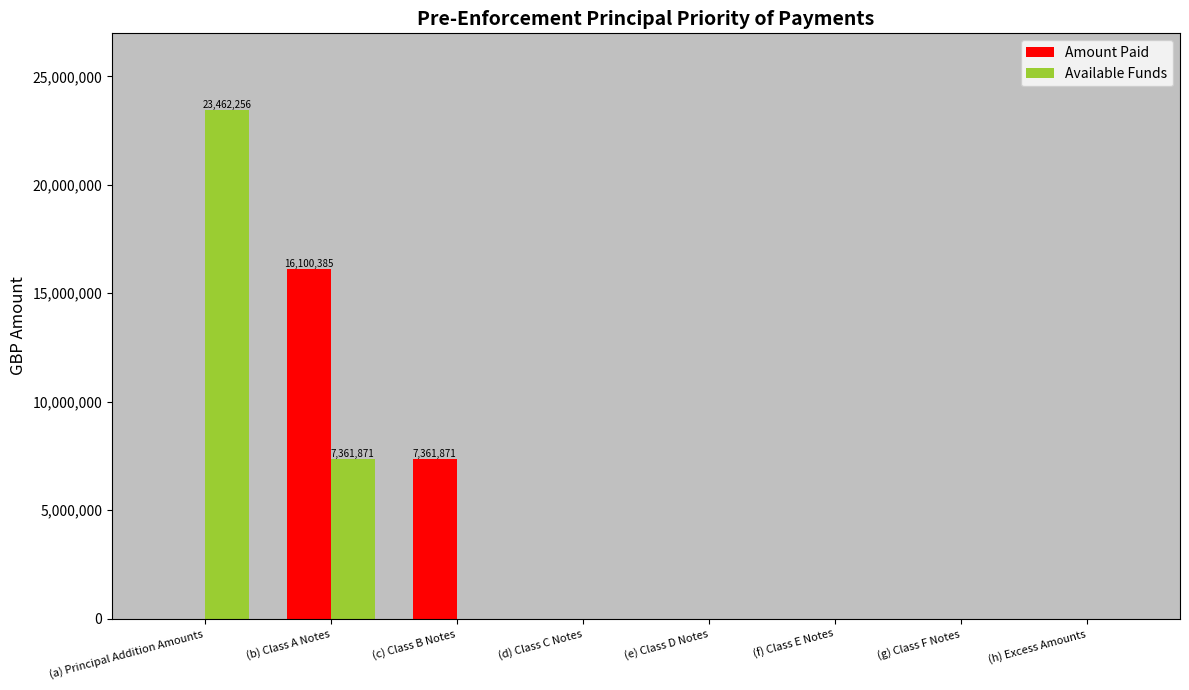

The value of Available Funds at (f) Class E Notes is -13222456.4. True or false?

False